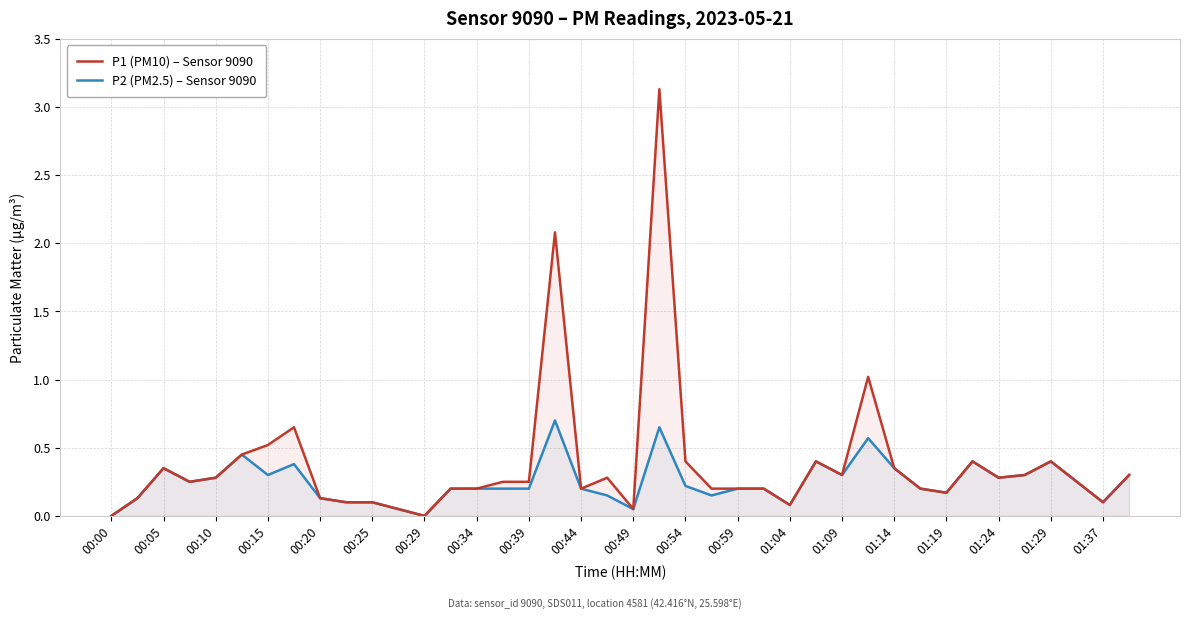

What is the total value across all series at 00:29?

0.0